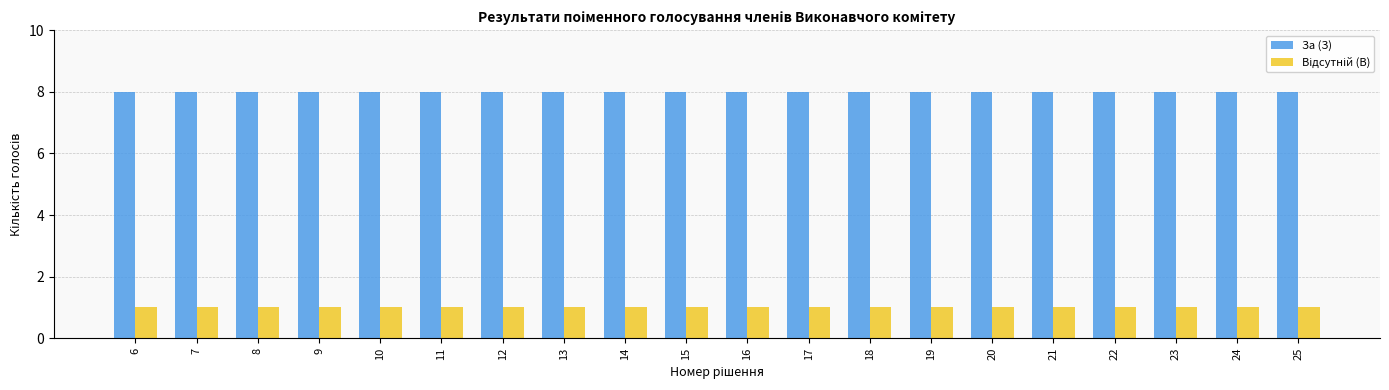

What is the difference between the highest and lowest values at 13?

7